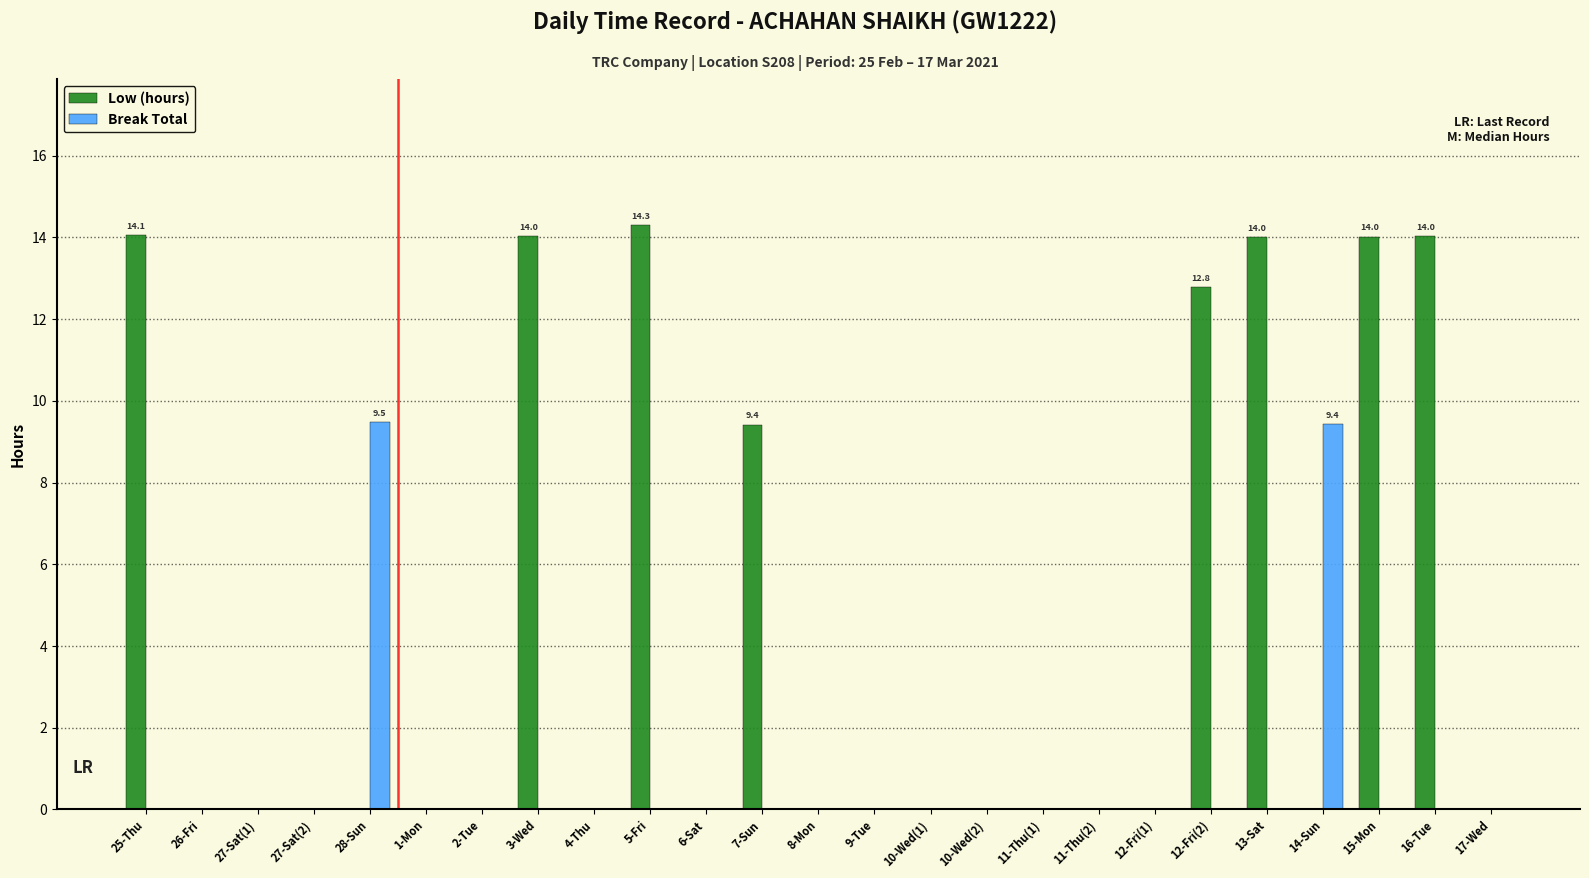

At which label does Low (hours) reach its peak?

5-Fri